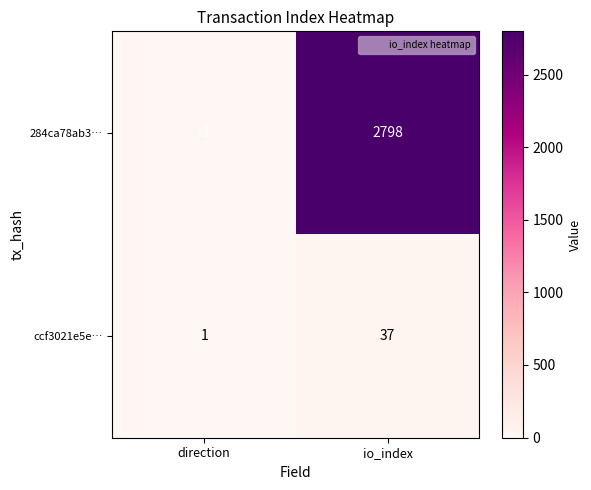

How many data points does each series have?

2